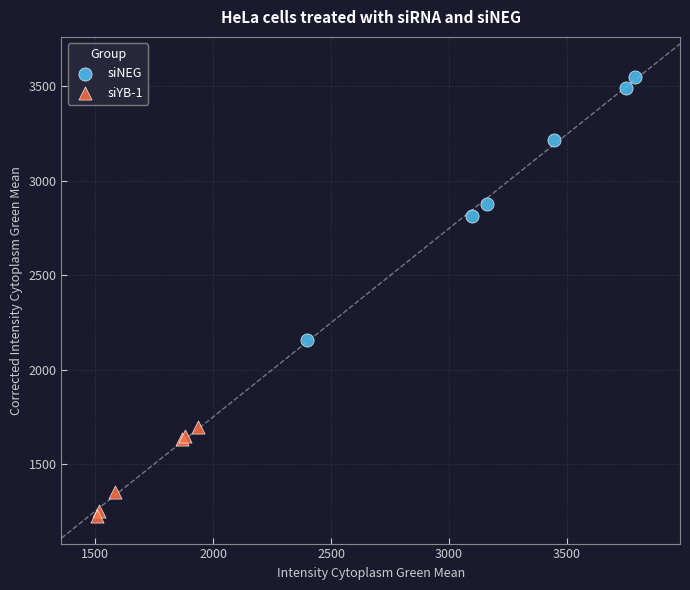

Which series reaches the maximum Y coordinate?

siNEG